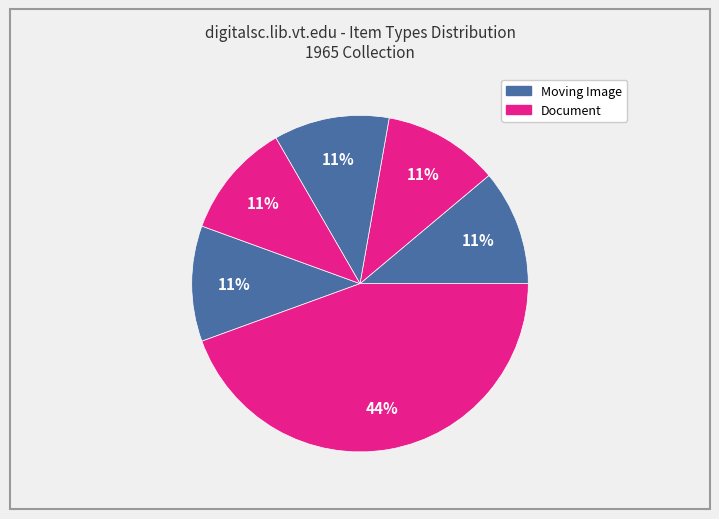

How many segments does this pie chart have?

6